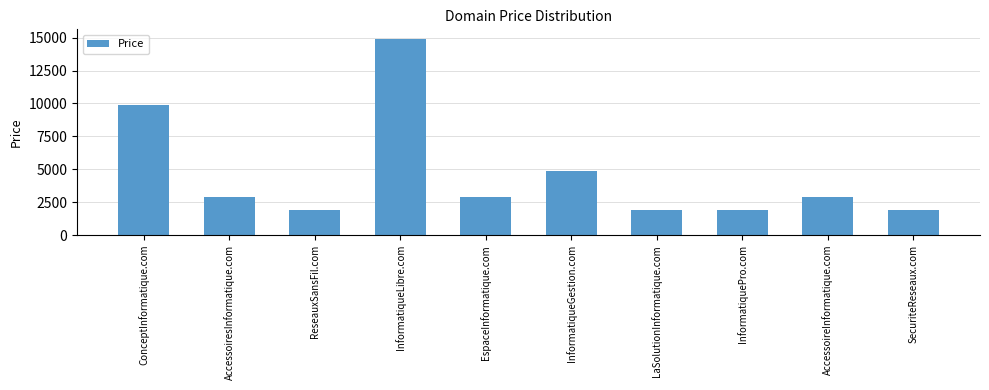

What position from the left is InformatiqueGestion.com?

6